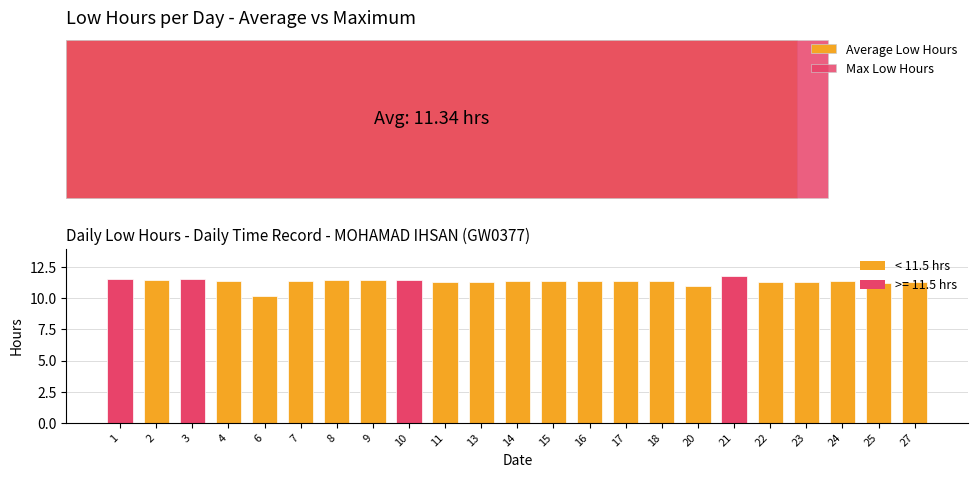

Rank the categories by value from highest to lowest.

21, 1, 3, 10, 9, 2, 8, 7, 14, 15, 16, 18, 17, 24, 4, 23, 13, 11, 22, 27, 25, 20, 6